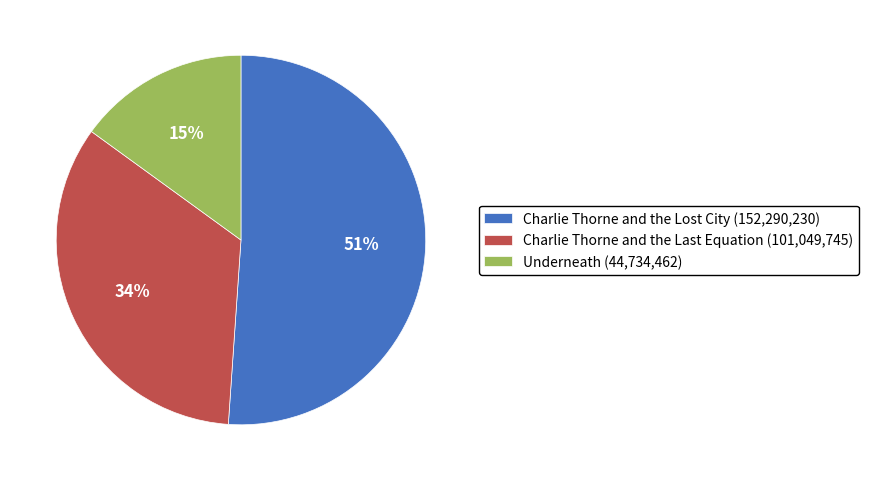

To the nearest percent, what portion does Charlie Thorne and the Lost City represent?

51%